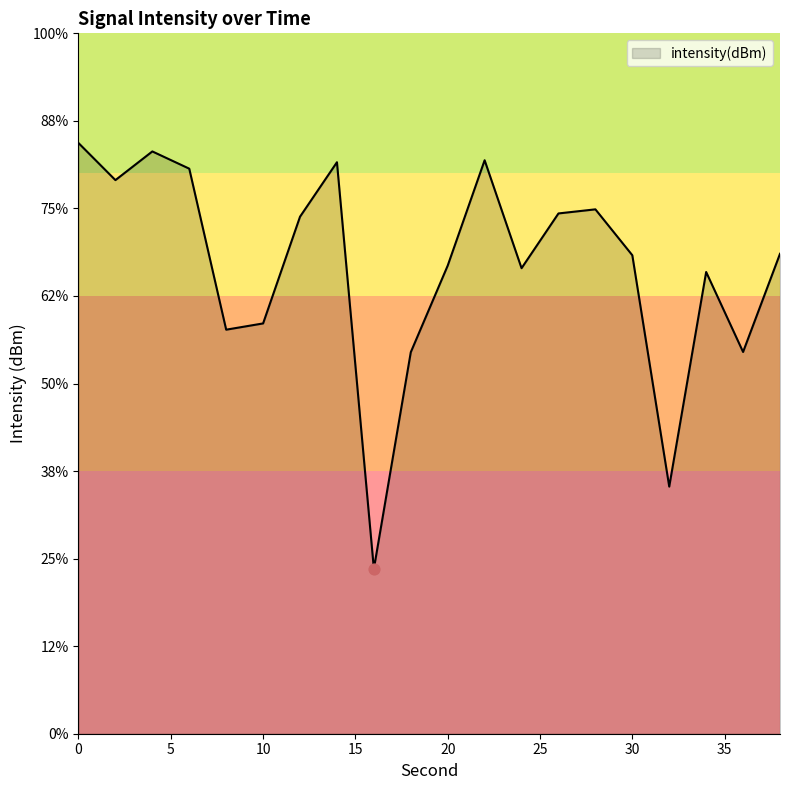

Between 34 and 32, which is larger?

34